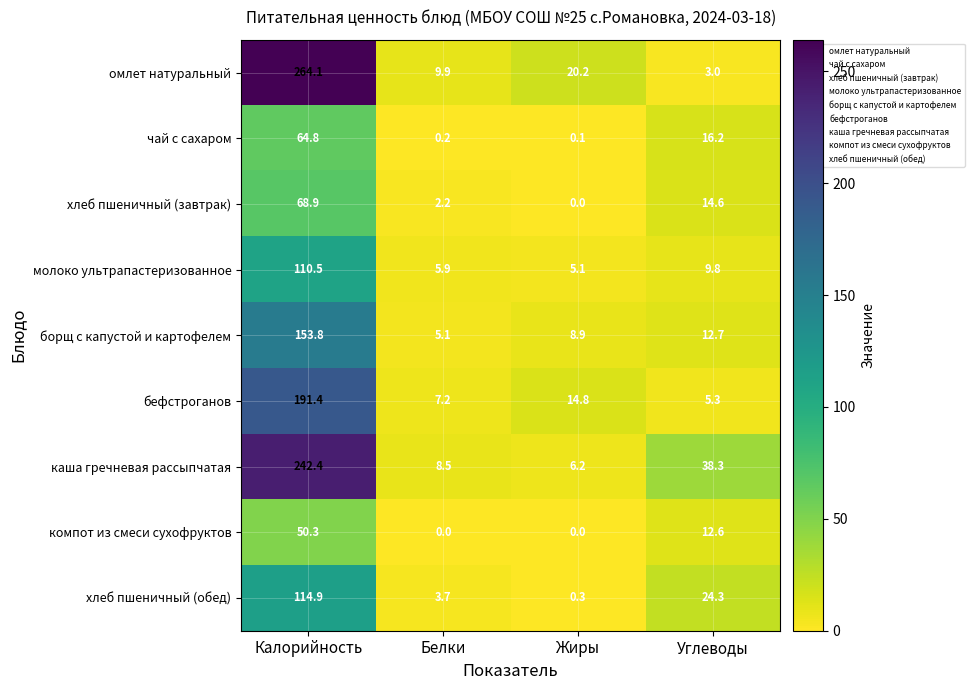

Which series has the largest total across all categories?

омлет натуральный